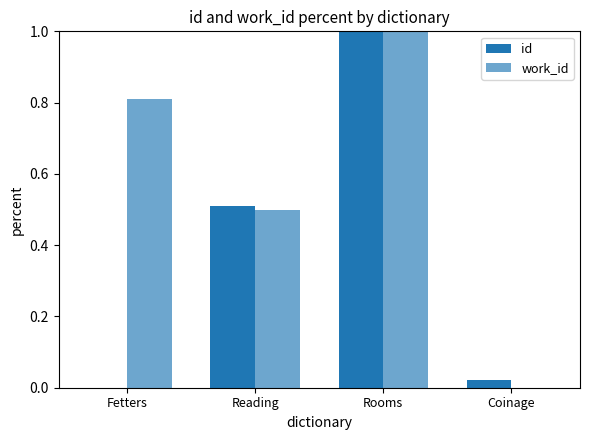

What position from the right is Rooms?

2